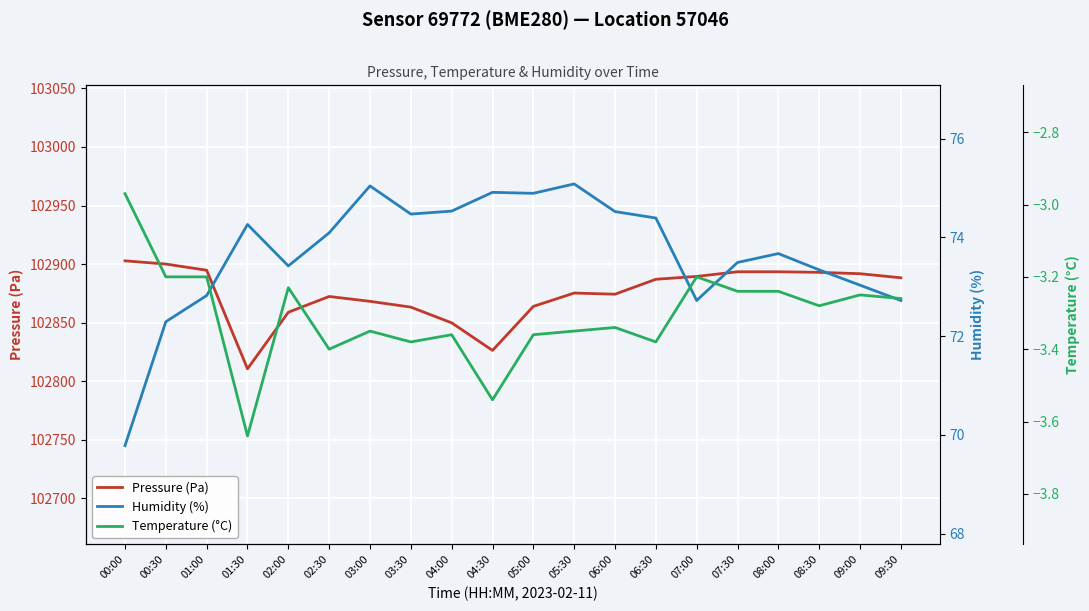

Between 03:00 and 09:30, which is larger?

09:30